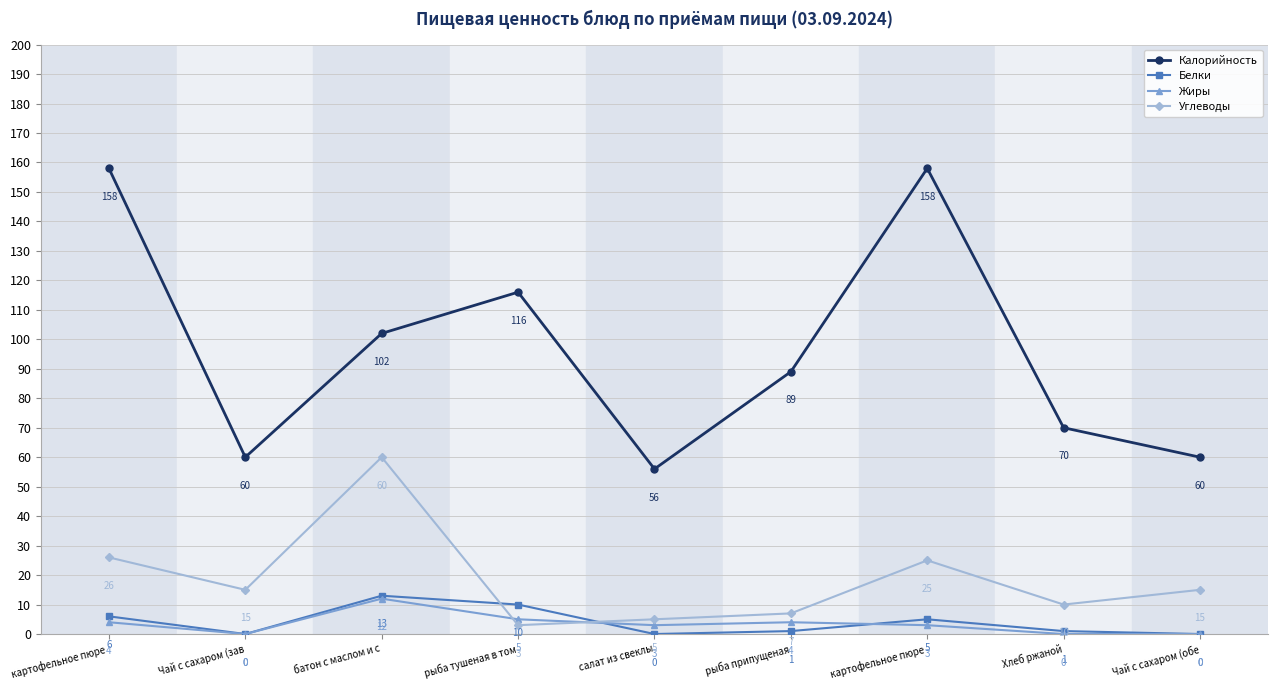

How many lines are shown in the chart?

4